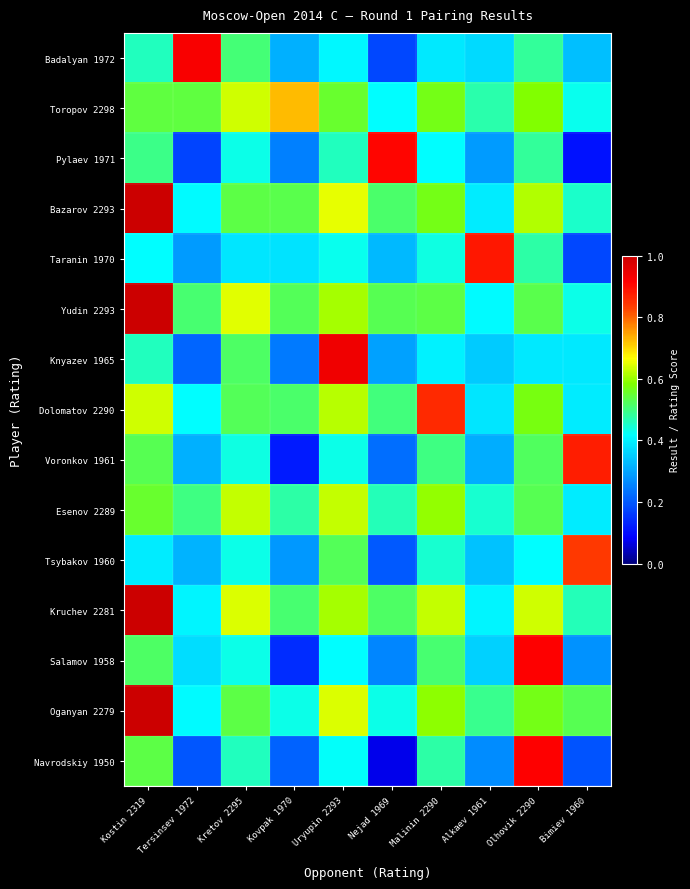

Which series has the widest spread of values?

Navrodskiy 1950